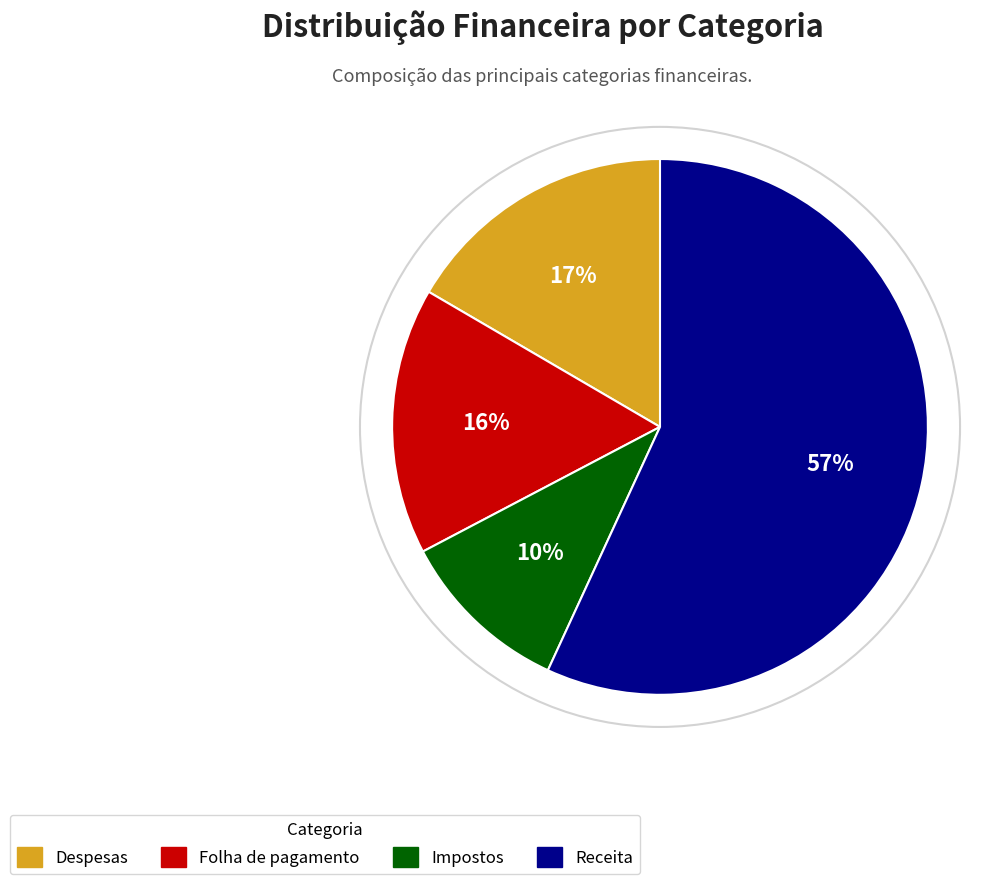

True or false: Impostos accounts for 10% of the total.

True